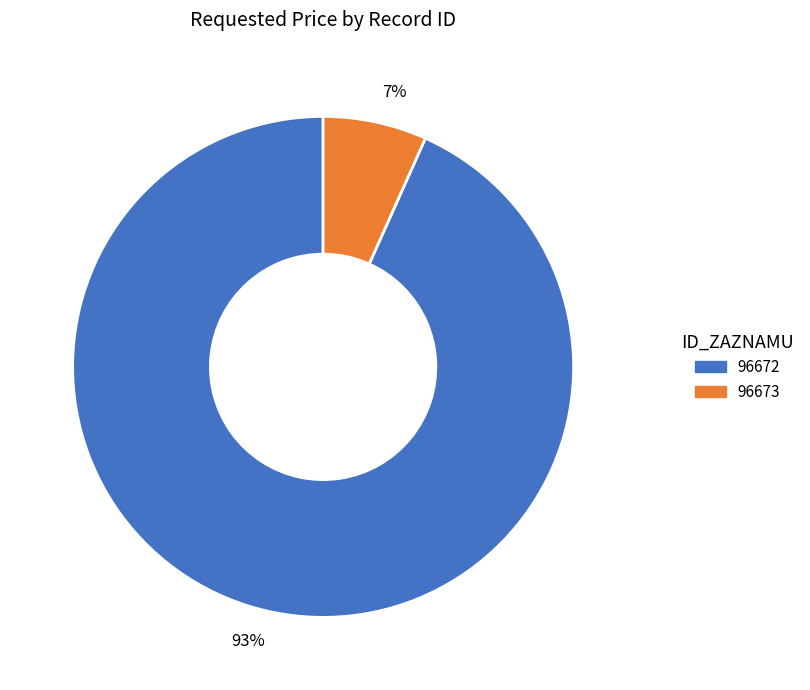

Is it true that 96673 is 16% of the pie?

False